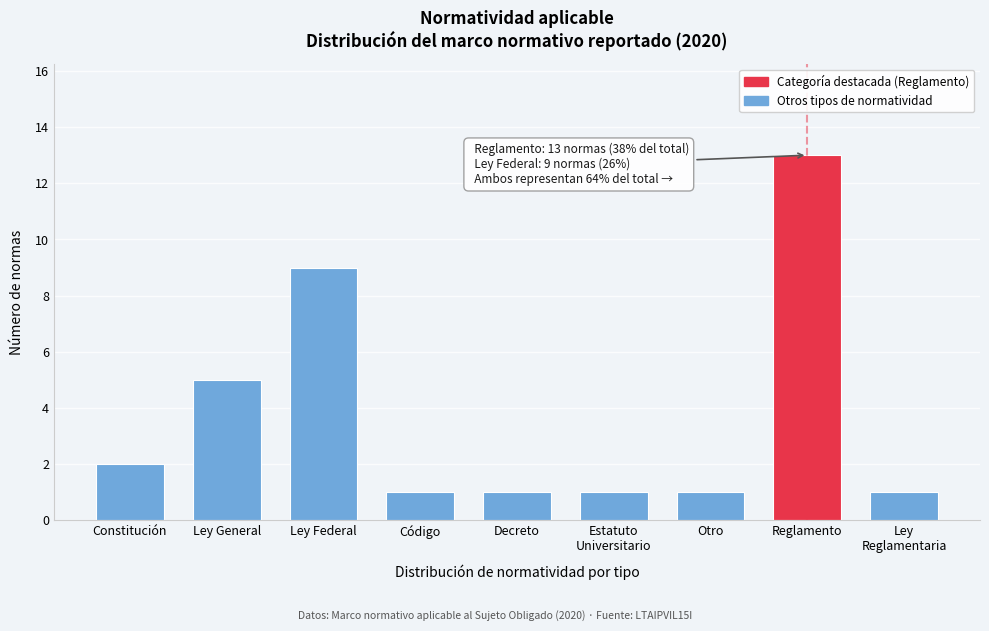

Reading left to right, list all the values displayed in this chart.

2	5	9	1	1	1	1	13	1